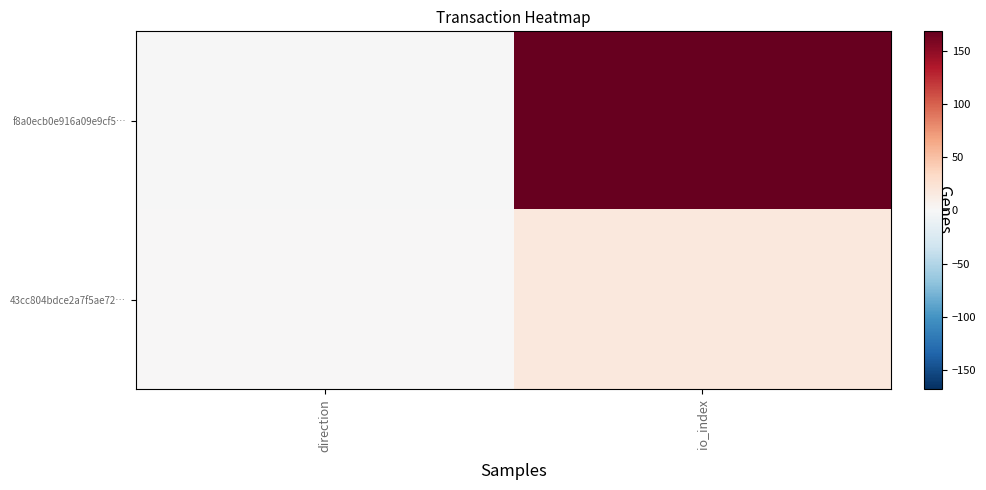

List the series in order of their overall mean, highest first.

f8a0ecb0e916a09e9cf5…, 43cc804bdce2a7f5ae72…